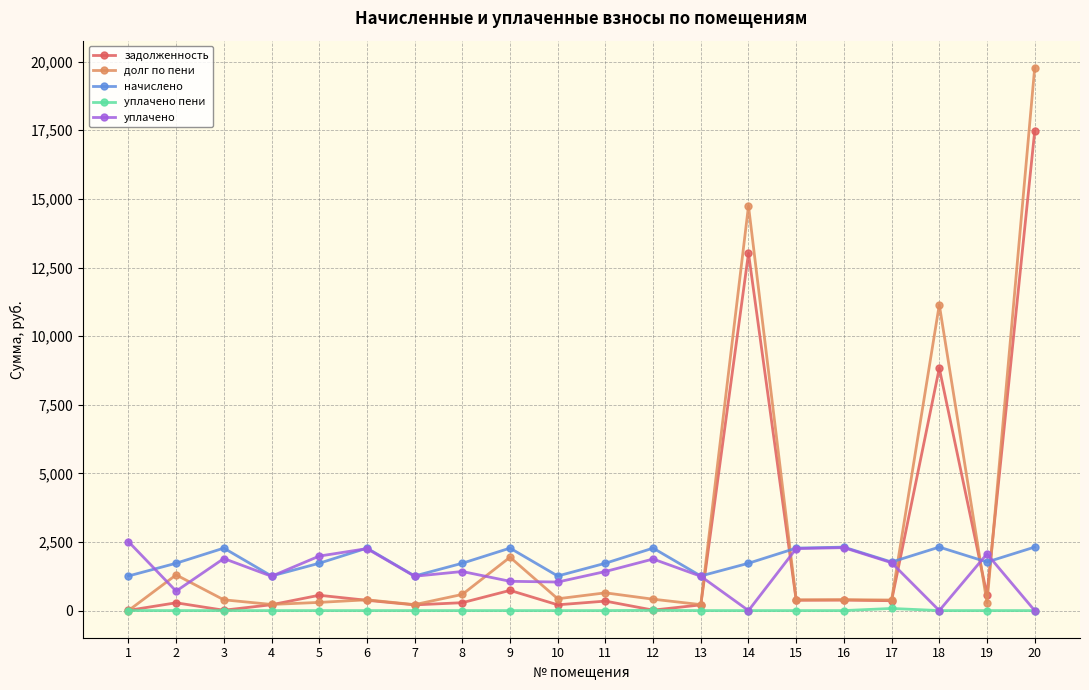

What is the lowest value of the начислено series?

1260.4